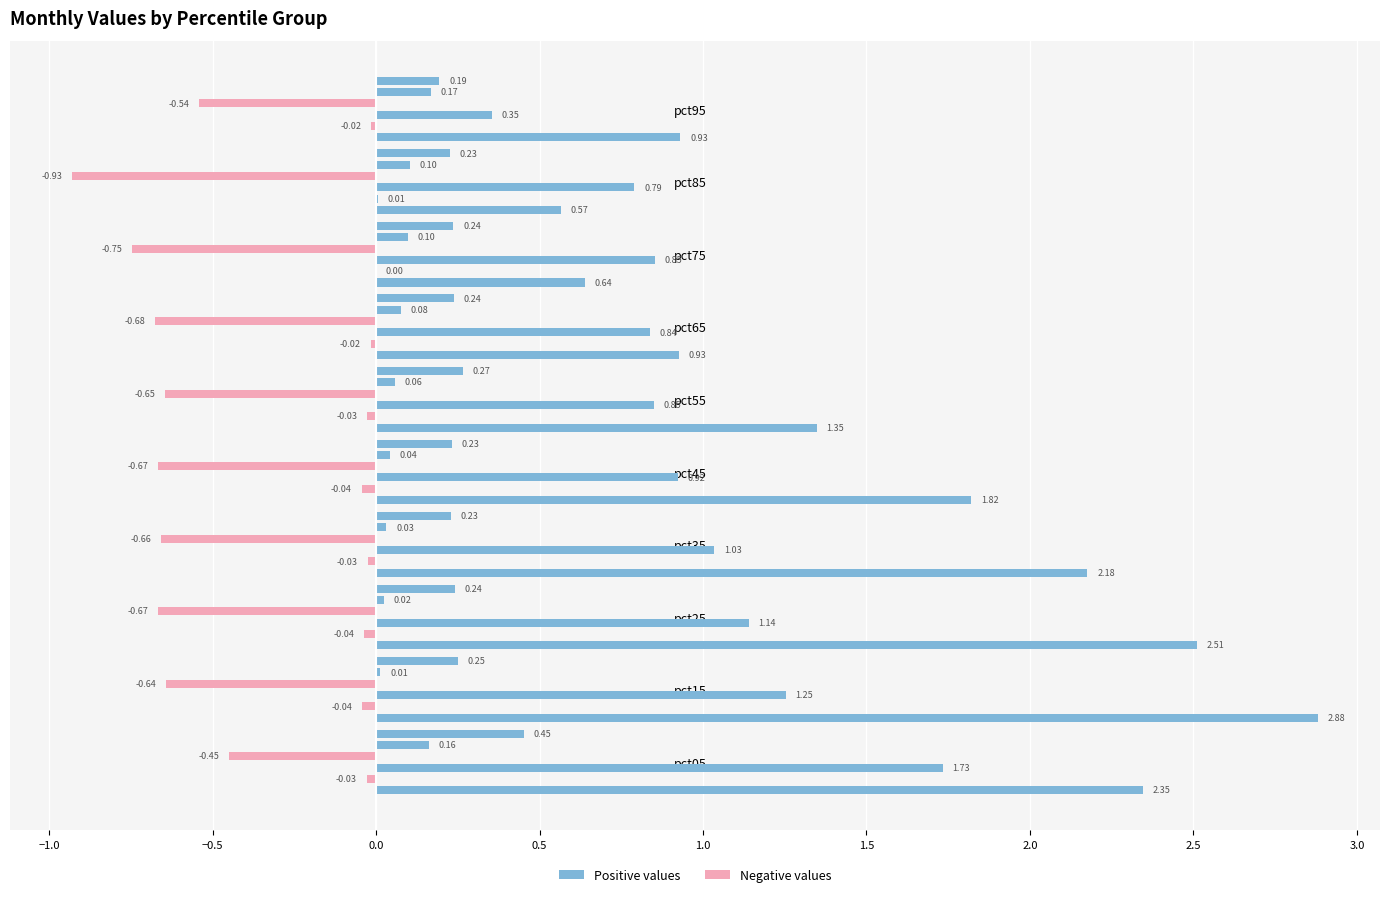

Which has a higher value, pct15 or pct05?

pct15